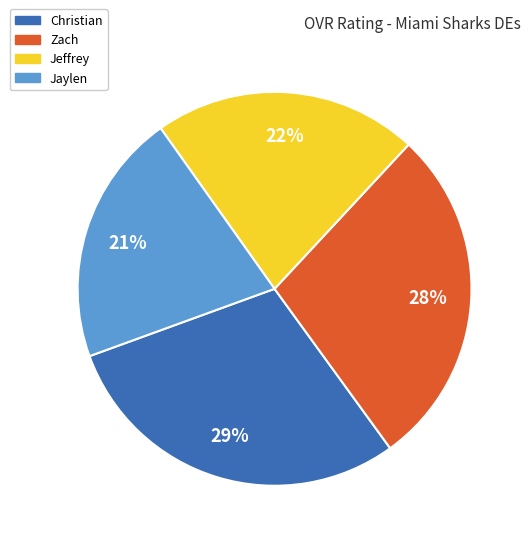

Do Christian and Jeffrey together represent more than half of the pie?

Yes